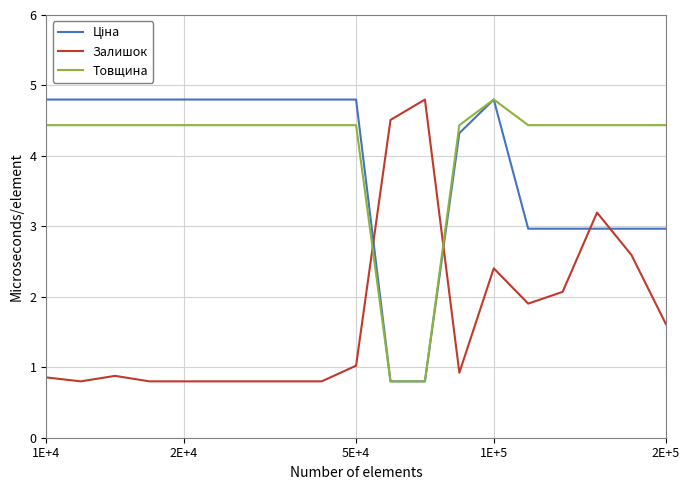

What is the lowest value of the Товщина series?

0.8